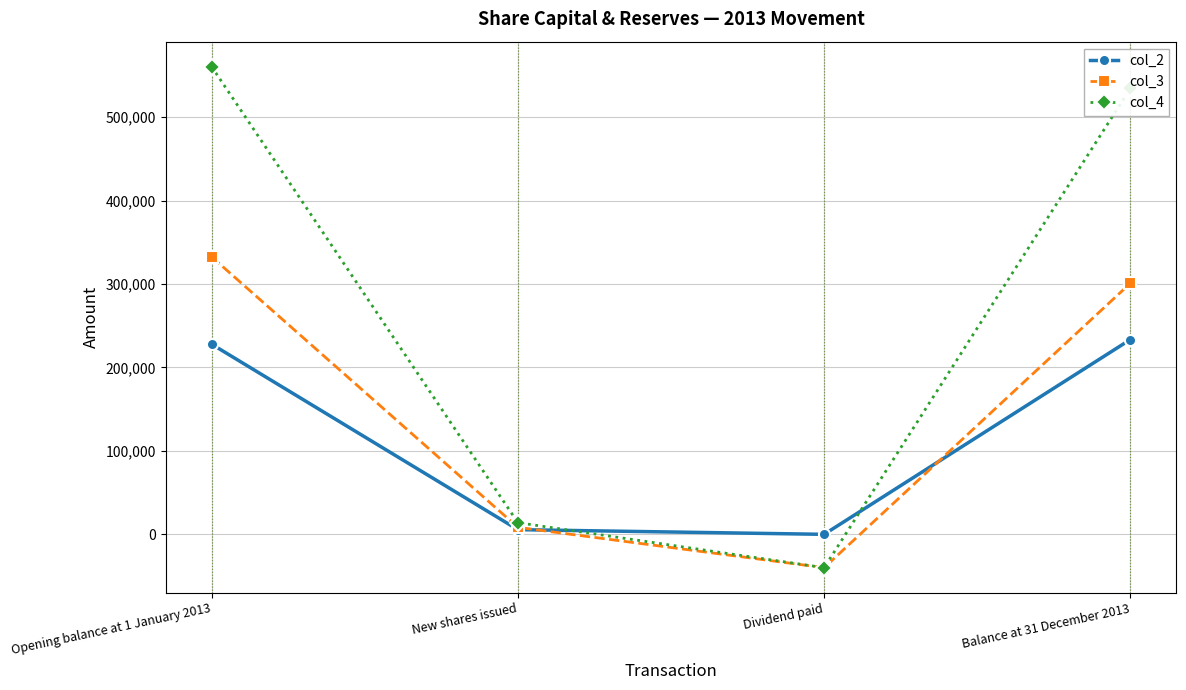

Rank the categories by col_3 value from highest to lowest.

Opening balance at 1 January 2013, Balance at 31 December 2013, New shares issued, Dividend paid